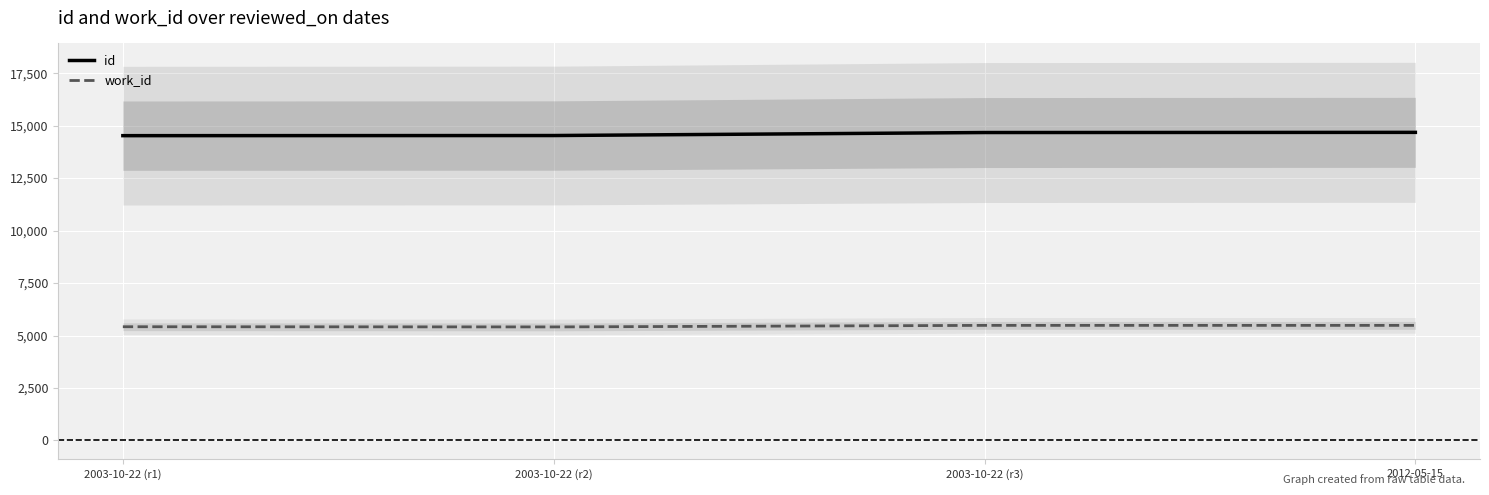

What is the approximate value of id at 2003-10-22 (r3)?

14671